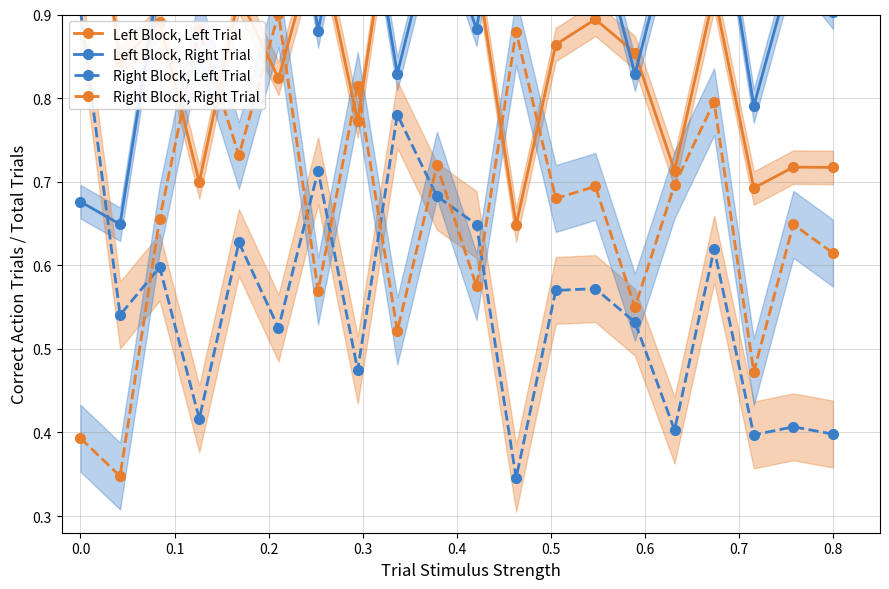

How many lines are shown in the chart?

4